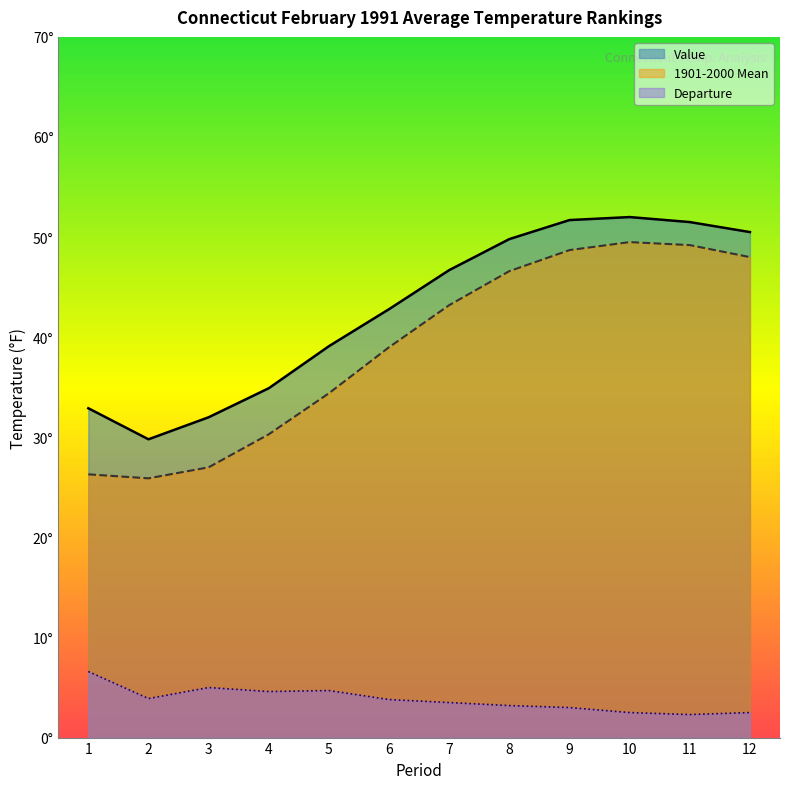

What is the spread (max minus min) of values at 5?

34.4